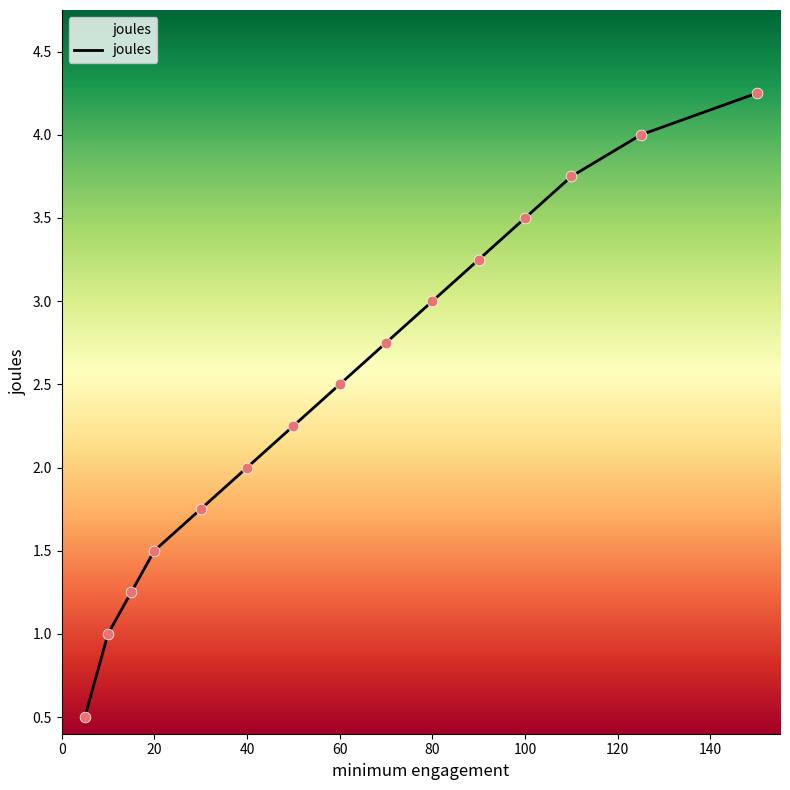

What is the change in value from 140 to 160?

+0.2